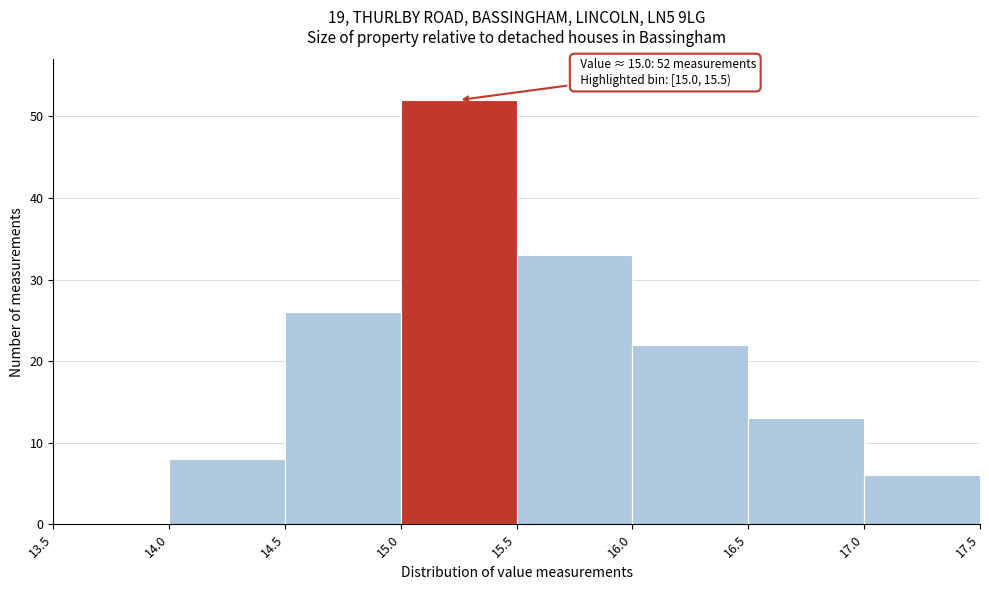

Which range on the x-axis has the tallest bar?

15.0 to 15.5